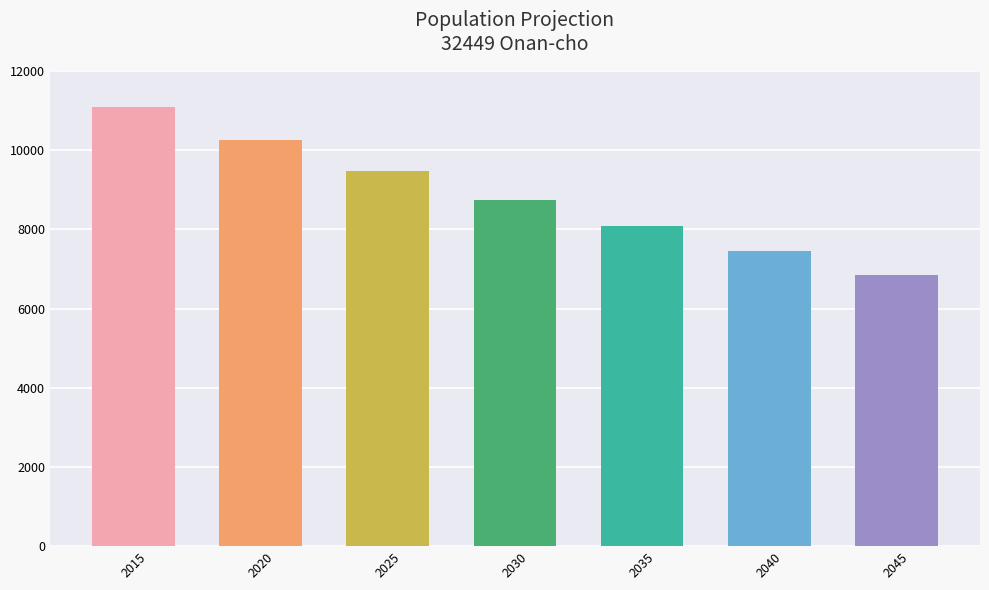

List the labels in order of value, smallest first.

2045, 2040, 2035, 2030, 2025, 2020, 2015